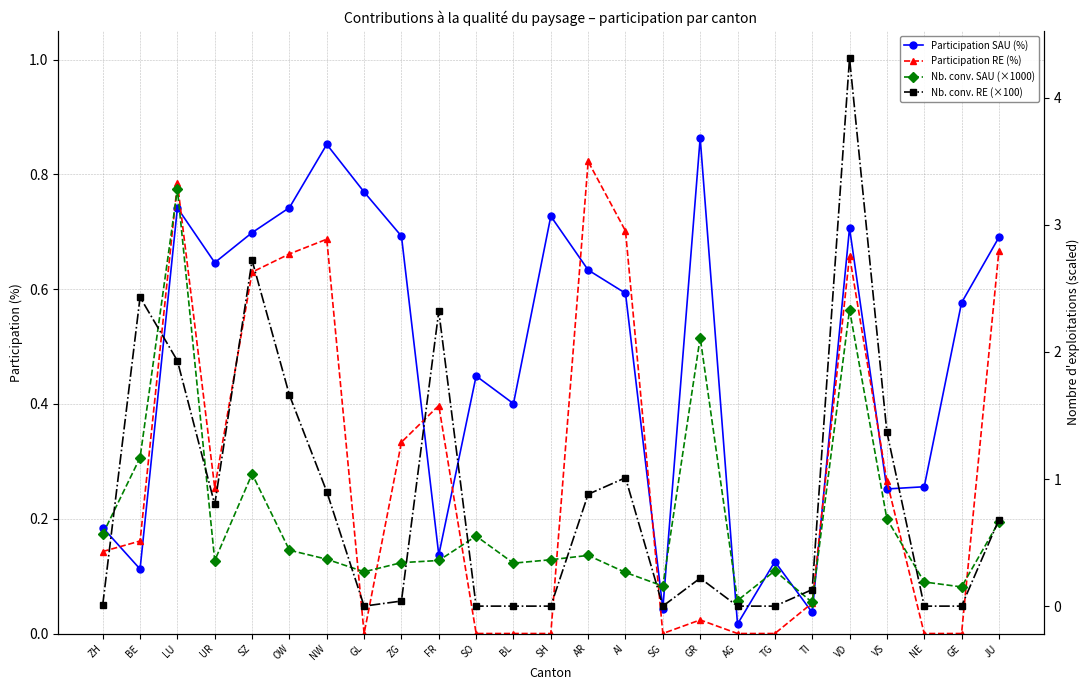

Does the chart have visible grid lines?

Yes